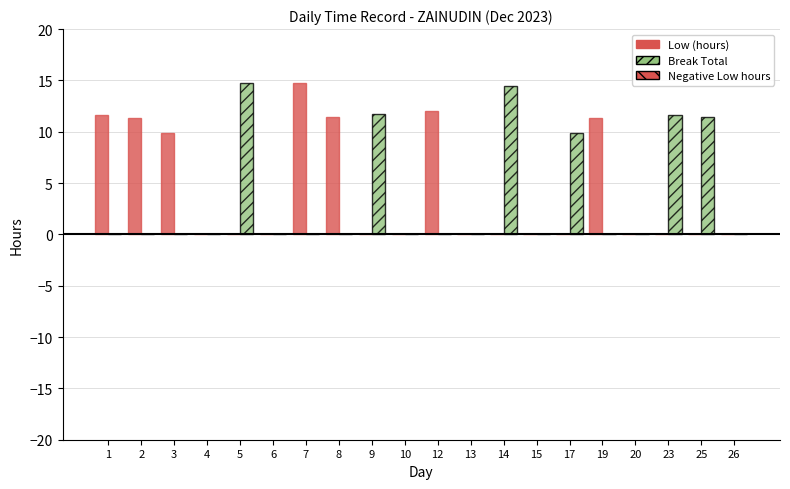

The Low (hours) series shows 0.0 at 14. True or false?

True